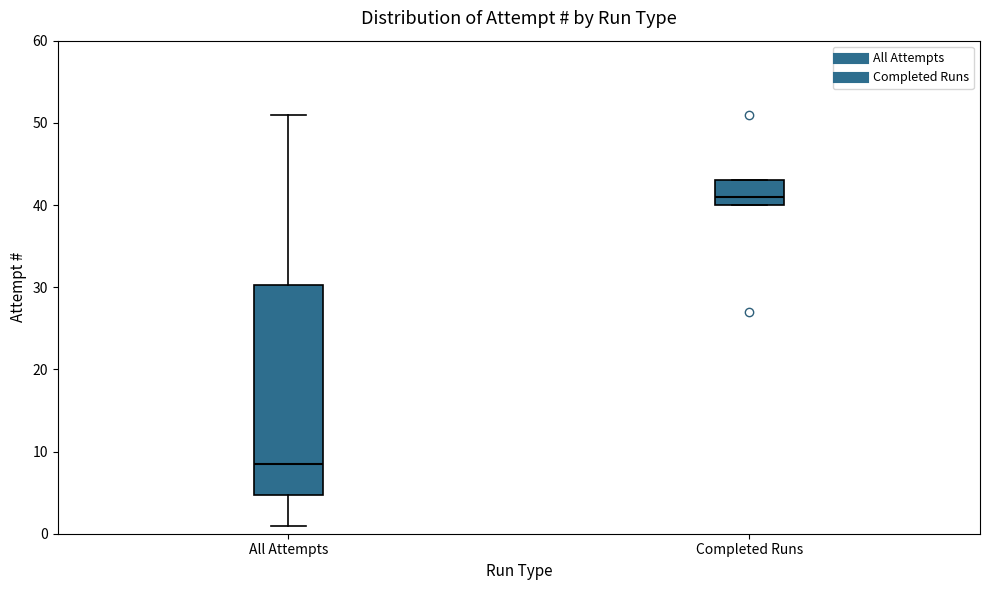

Reading left to right, read every box against the y-axis: the position of its median line, the range the box covers, and the ends of its whiskers. The values are not printed on the chart, so give them approximately, as read against the axis.

All Attempts: median 9, box 5 to 30, whiskers 1 to 51
Completed Runs: median 41, box 40 to 43, whiskers 40 to 43